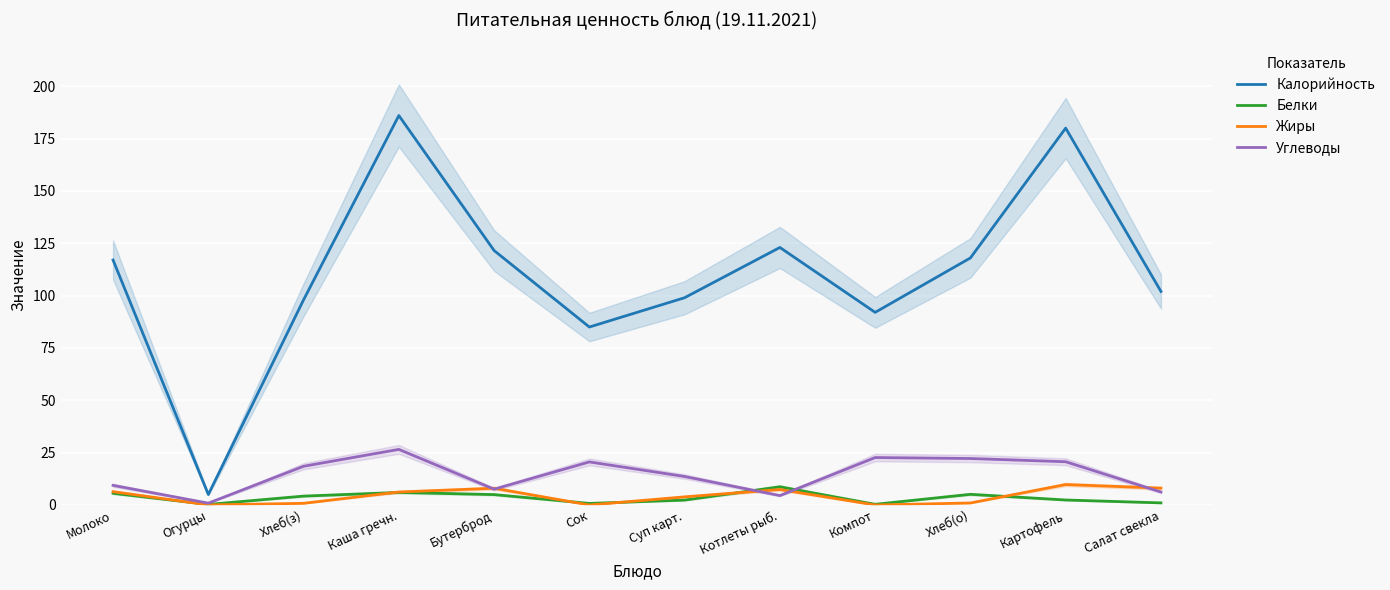

Where is Углеводы nearest to the value 13?

Суп карт.